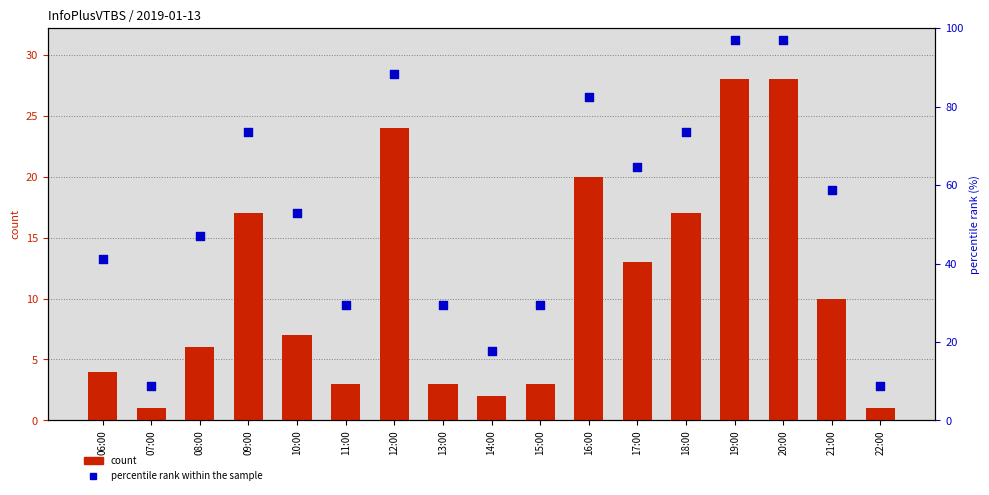

Which series reaches the maximum Y coordinate?

percentile rank within the sample